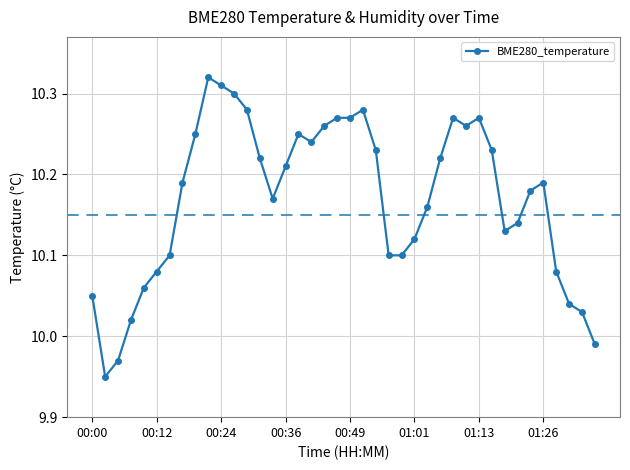

Does the chart display data point markers on the line(s)?

Yes